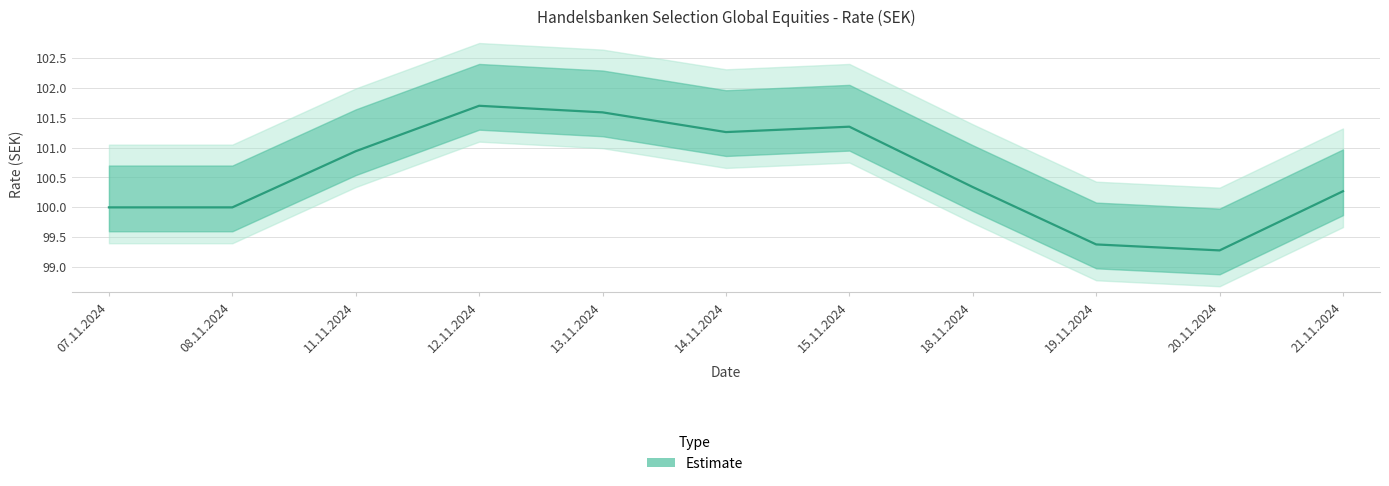

What is the difference between the maximum and second lowest values?

2.3